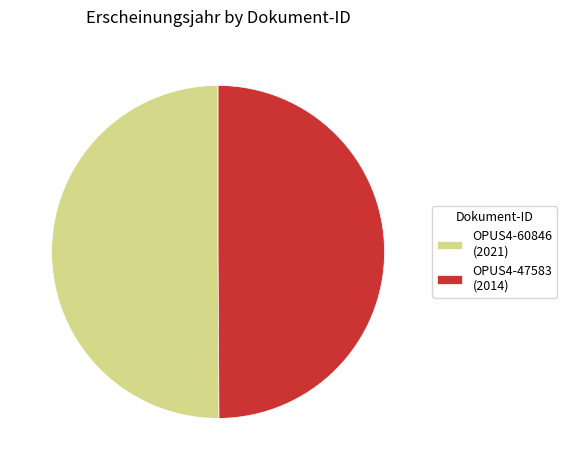

What is the ratio of the value at OPUS4-60846 (2021) to the value at OPUS4-47583 (2014)?

1.0